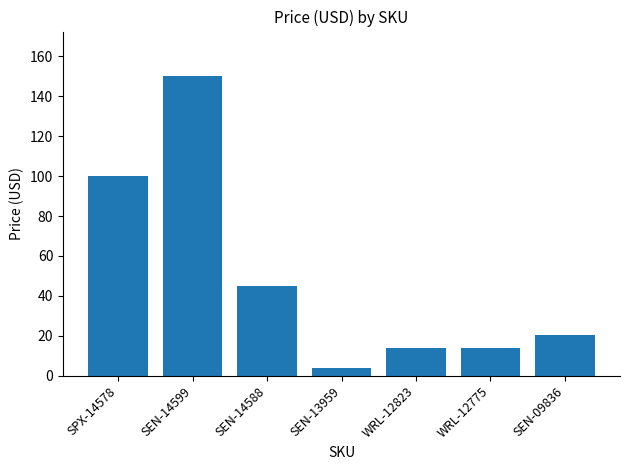

What is the label of the 3rd bar from the right?

WRL-12823